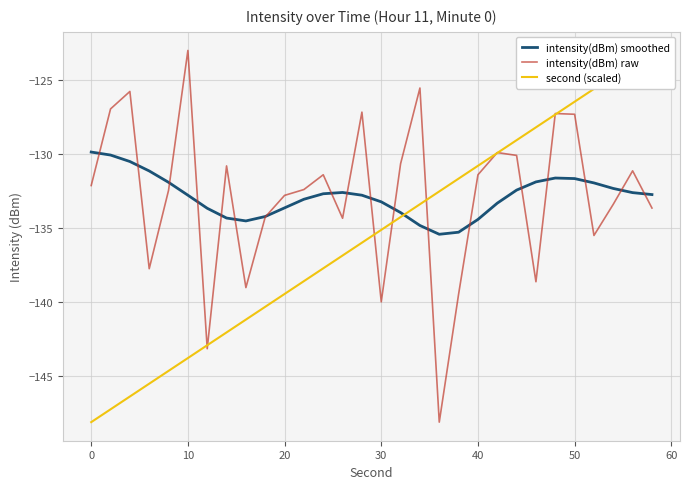

The intensity(dBm) raw series shows -203.5 at 0. True or false?

False